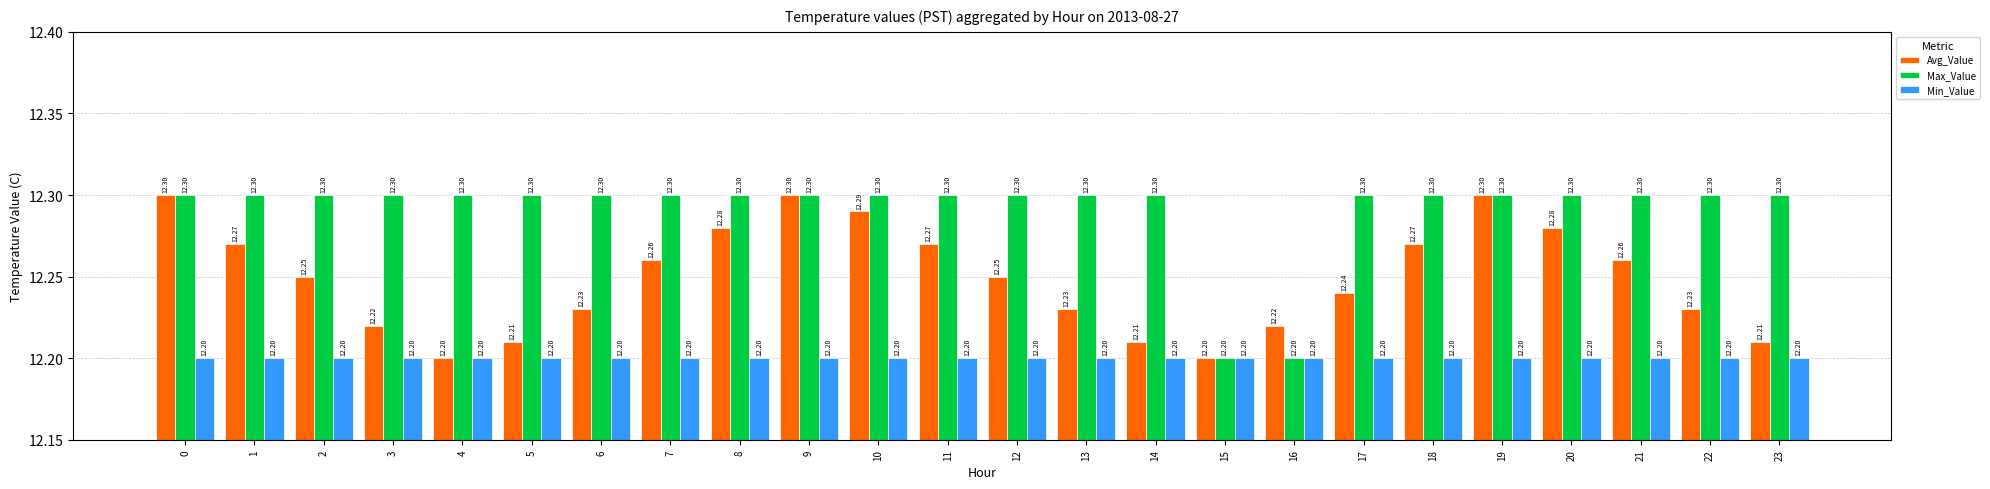

Rank the series at 17 from lowest to highest value.

Min_Value, Avg_Value, Max_Value